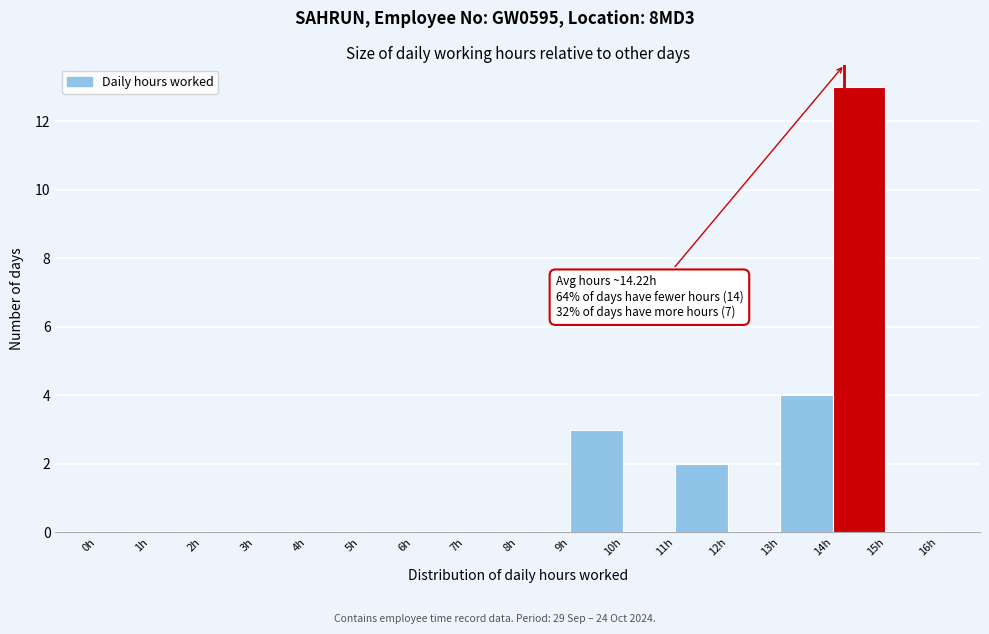

Which range on the x-axis has the tallest bar?

14 to 15